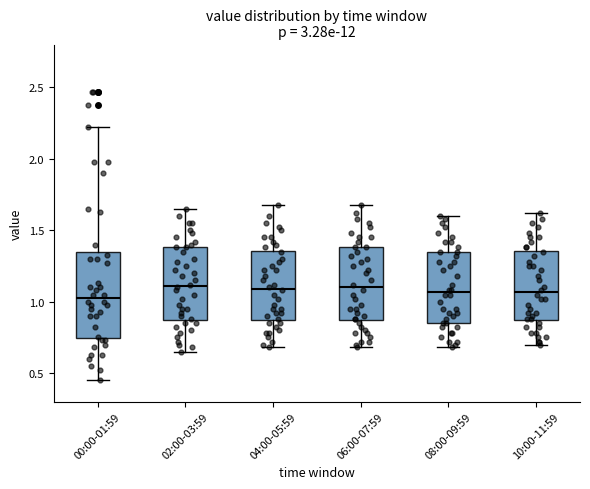

Reading left to right, read every box against the y-axis: the position of its median line, the range the box covers, and the ends of its whiskers. The values are not printed on the chart, so give them approximately, as read against the axis.

00:00-01:59: median 1.05, box 0.75 to 1.35, whiskers 0.45 to 2.20
02:00-03:59: median 1.10, box 0.85 to 1.40, whiskers 0.65 to 1.65
04:00-05:59: median 1.10, box 0.85 to 1.35, whiskers 0.70 to 1.70
06:00-07:59: median 1.10, box 0.85 to 1.40, whiskers 0.70 to 1.70
08:00-09:59: median 1.05, box 0.85 to 1.35, whiskers 0.70 to 1.60
10:00-11:59: median 1.05, box 0.85 to 1.35, whiskers 0.70 to 1.60